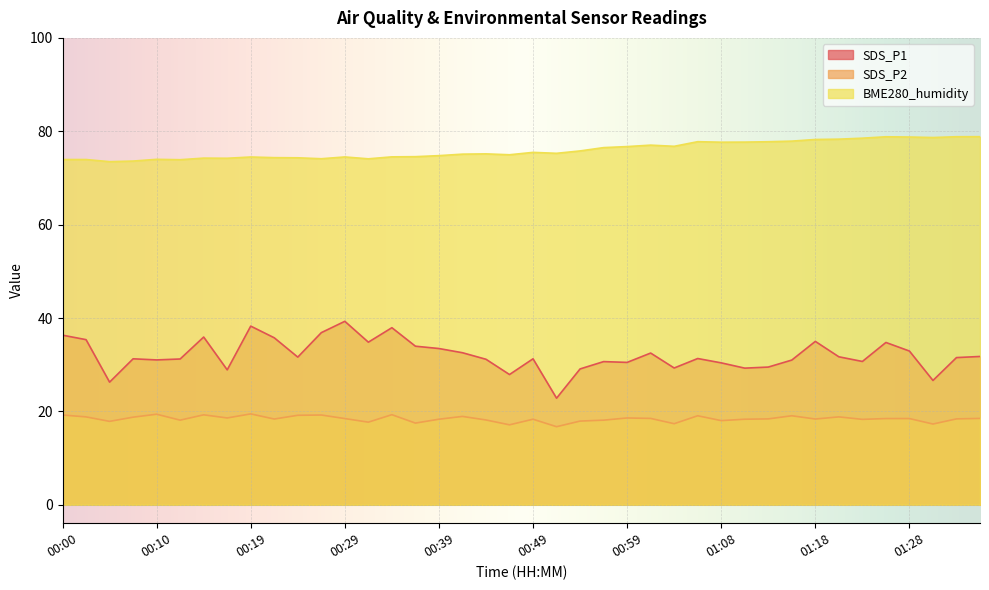

The SDS_P2 series shows 19.4 at 00:10. True or false?

True